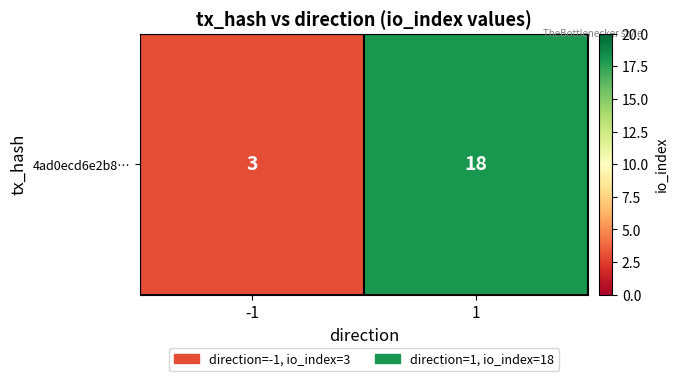

List the labels in order of value, largest first.

1, -1